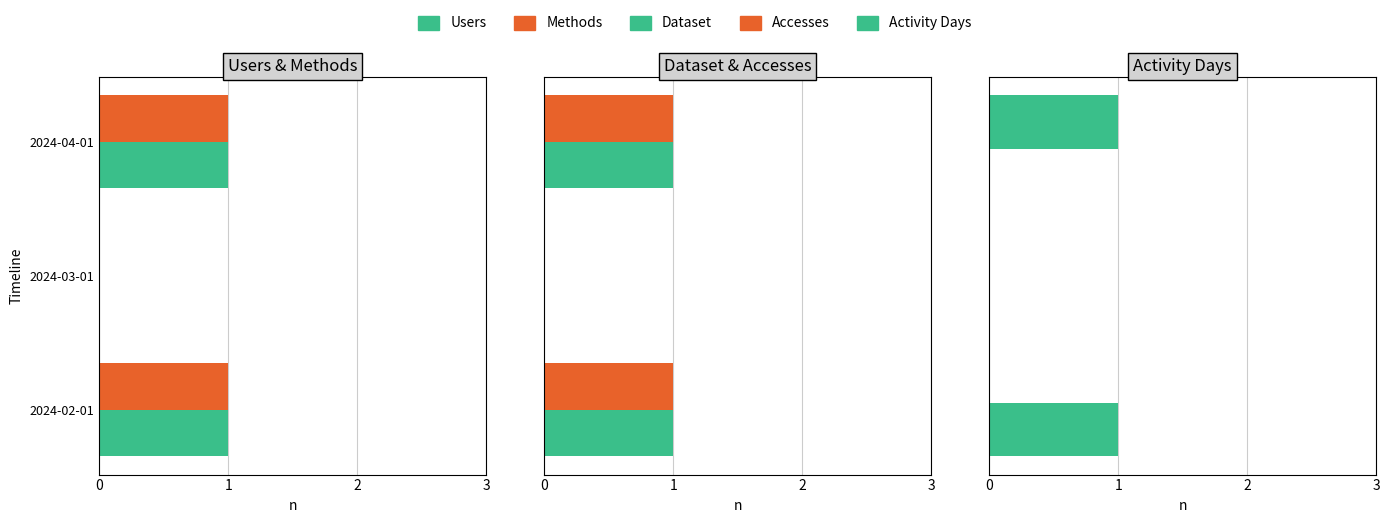

How many bars are there in total?

15